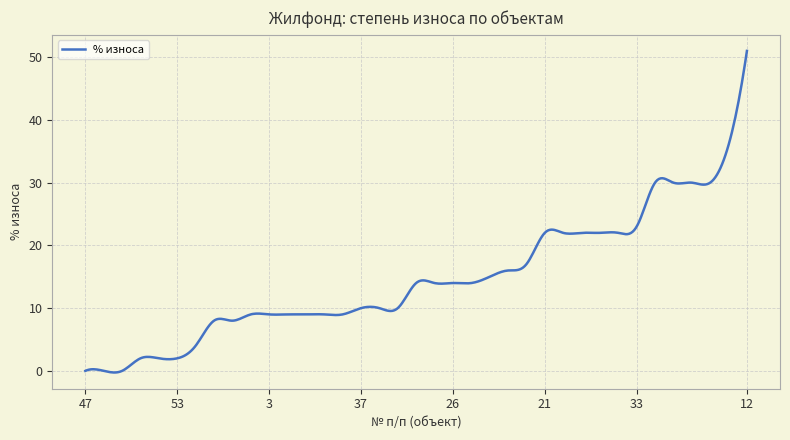

What is the greatest value displayed?

51.0